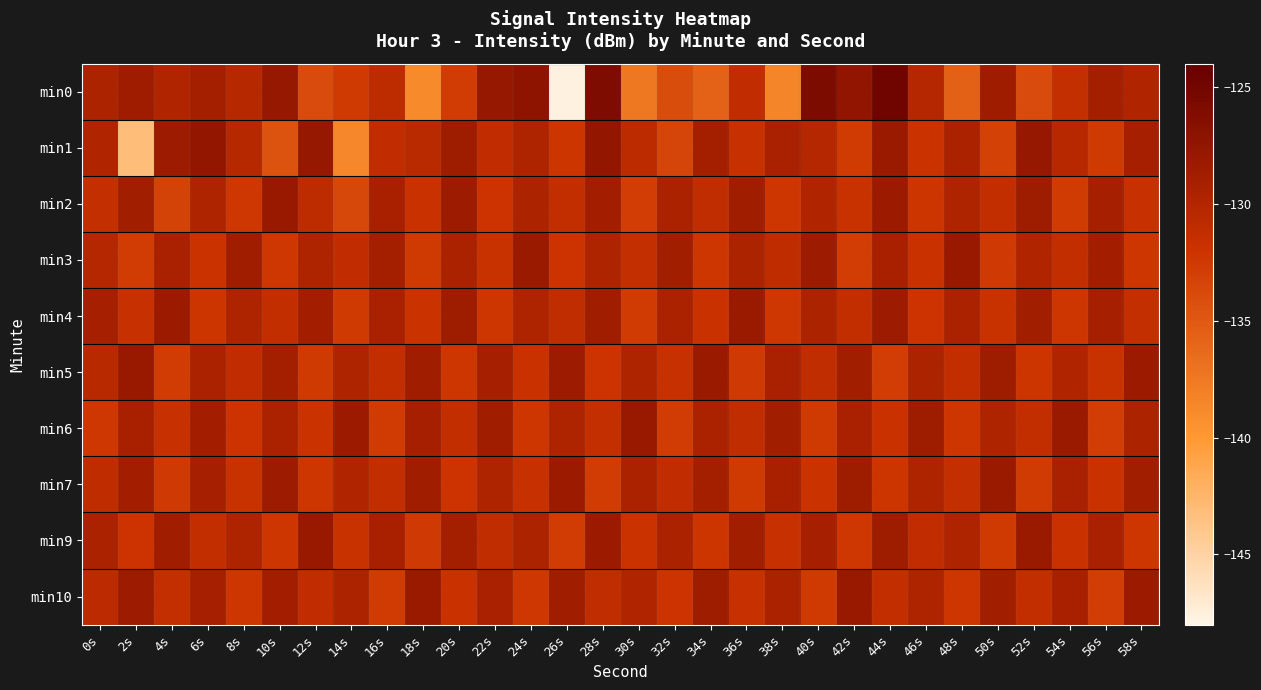

Reading right to left, list all the values displayed in this chart.

min0: 58s=-129.9	56s=-129.0	54s=-131.4	52s=-133.9	50s=-128.5	48s=-135.7	46s=-130.2	44s=-124.9	42s=-127.4	40s=-125.8	38s=-138.5	36s=-131.2	34s=-135.8	32s=-134.0	30s=-137.4	28s=-126.1	26s=-147.7	24s=-127.3	22s=-127.8	20s=-132.7	18s=-138.9	16s=-130.9	14s=-132.6	12s=-133.9	10s=-127.8	8s=-130.3	6s=-129.0	4s=-129.8	2s=-128.6	0s=-129.6
min1: 58s=-129.0	56s=-132.6	54s=-130.4	52s=-127.8	50s=-133.1	48s=-129.5	46s=-131.9	44s=-128.2	42s=-132.7	40s=-130.1	38s=-129.3	36s=-131.6	34s=-128.9	32s=-133.4	30s=-130.8	28s=-127.6	26s=-132.1	24s=-129.7	22s=-131.2	20s=-128.5	18s=-130.6	16s=-131.2	14s=-138.6	12s=-127.9	10s=-134.5	8s=-130.3	6s=-127.6	4s=-128.3	2s=-143.2	0s=-129.8
min2: 58s=-131.6	56s=-129.1	54s=-132.7	52s=-128.5	50s=-131.4	48s=-129.7	46s=-132.1	44s=-128.3	42s=-131.7	40s=-129.9	38s=-132.3	36s=-128.6	34s=-131.1	32s=-129.4	30s=-132.9	28s=-128.8	26s=-131.3	24s=-129.6	22s=-132.0	20s=-128.4	18s=-131.8	16s=-129.2	14s=-133.6	12s=-130.9	10s=-128.1	8s=-132.4	6s=-129.8	4s=-133.2	2s=-128.7	0s=-131.5
min3: 58s=-132.2	56s=-128.8	54s=-131.3	52s=-129.9	50s=-132.5	48s=-128.1	46s=-131.8	44s=-129.2	42s=-132.9	40s=-128.4	38s=-131.0	36s=-129.6	34s=-132.3	32s=-128.7	30s=-131.5	28s=-129.8	26s=-132.0	24s=-128.2	22s=-131.7	20s=-129.4	18s=-132.6	16s=-128.9	14s=-131.2	12s=-129.7	10s=-132.4	8s=-128.6	6s=-131.9	4s=-129.3	2s=-132.8	0s=-130.2
min4: 58s=-131.5	56s=-129.0	54s=-132.3	52s=-128.7	50s=-131.7	48s=-129.5	46s=-132.0	44s=-128.4	42s=-131.3	40s=-129.6	38s=-132.4	36s=-128.2	34s=-131.8	32s=-129.4	30s=-132.7	28s=-128.6	26s=-131.1	24s=-129.8	22s=-132.2	20s=-128.5	18s=-131.9	16s=-129.3	14s=-132.6	12s=-128.8	10s=-131.4	8s=-129.7	6s=-132.1	4s=-128.3	2s=-131.6	0s=-129.1
min5: 58s=-128.3	56s=-131.7	54s=-129.9	52s=-132.1	50s=-128.5	48s=-131.3	46s=-129.6	44s=-132.9	42s=-128.7	40s=-131.1	38s=-129.3	36s=-132.5	34s=-128.2	32s=-131.6	30s=-129.8	28s=-132.0	26s=-128.4	24s=-131.8	22s=-129.1	20s=-132.3	18s=-128.6	16s=-131.4	14s=-129.7	12s=-132.6	10s=-128.9	8s=-131.2	6s=-129.4	4s=-132.8	2s=-128.1	0s=-130.5
min6: 58s=-129.6	56s=-132.9	54s=-128.2	52s=-131.4	50s=-129.7	48s=-132.3	46s=-128.5	44s=-131.8	42s=-129.3	40s=-132.6	38s=-128.7	36s=-131.1	34s=-129.4	32s=-132.8	30s=-128.1	28s=-131.5	26s=-129.8	24s=-132.2	22s=-128.6	20s=-131.3	18s=-129.0	16s=-132.7	14s=-128.3	12s=-131.9	10s=-129.5	8s=-132.0	6s=-128.8	4s=-131.6	2s=-129.2	0s=-132.4
min7: 58s=-128.7	56s=-131.8	54s=-129.3	52s=-132.7	50s=-128.2	48s=-131.5	46s=-129.8	44s=-132.1	42s=-128.5	40s=-131.9	38s=-129.2	36s=-132.6	34s=-128.9	32s=-131.2	30s=-129.4	28s=-132.8	26s=-128.3	24s=-131.6	22s=-129.7	20s=-132.0	18s=-128.6	16s=-131.3	14s=-129.9	12s=-132.2	10s=-128.4	8s=-131.7	6s=-129.1	4s=-132.5	2s=-128.8	0s=-131.0
min9: 58s=-132.2	56s=-129.3	54s=-131.8	52s=-128.2	50s=-132.6	48s=-129.7	46s=-131.2	44s=-128.5	42s=-132.4	40s=-129.0	38s=-131.6	36s=-128.7	34s=-132.1	32s=-129.4	30s=-131.9	28s=-128.3	26s=-132.8	24s=-129.6	22s=-131.1	20s=-128.9	18s=-132.5	16s=-129.2	14s=-131.7	12s=-128.1	10s=-132.3	8s=-129.8	6s=-131.4	4s=-128.6	2s=-132.0	0s=-129.5
min10: 58s=-128.3	56s=-132.9	54s=-129.2	52s=-131.4	50s=-128.7	48s=-132.2	46s=-129.8	44s=-131.3	42s=-128.1	40s=-132.6	38s=-129.4	36s=-131.6	34s=-128.5	32s=-132.0	30s=-129.9	28s=-131.1	26s=-128.6	24s=-132.4	22s=-129.3	20s=-131.8	18s=-128.2	16s=-132.7	14s=-129.6	12s=-131.2	10s=-128.8	8s=-132.3	6s=-129.1	4s=-131.5	2s=-128.4	0s=-130.7